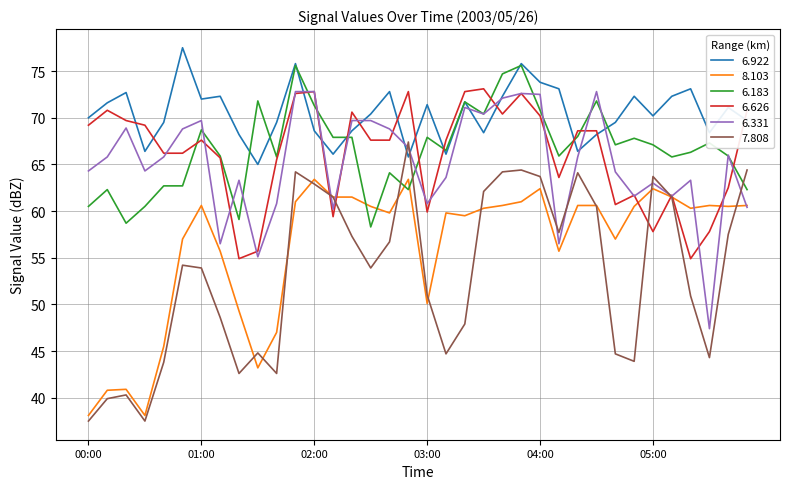

What are all the series names shown in the legend?

6.922, 8.103, 6.183, 6.626, 6.331, 7.808